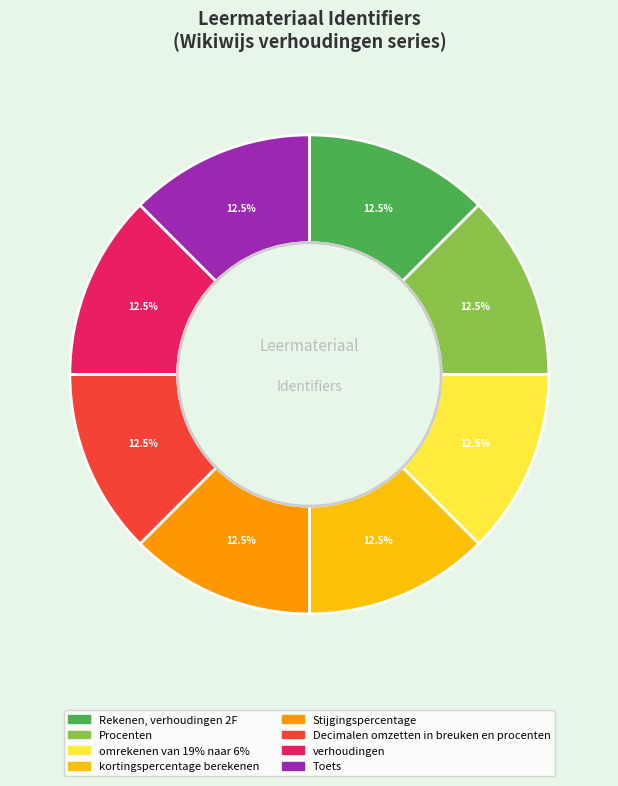

Does Rekenen, verhoudingen 2F account for over 50% of the chart?

No